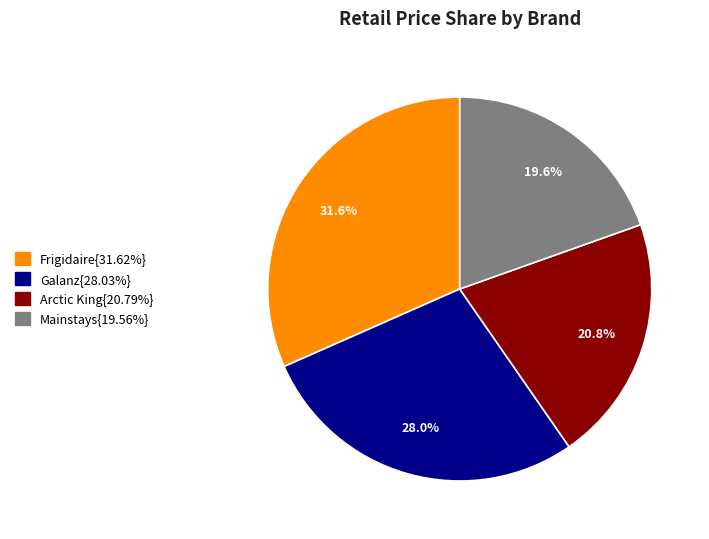

Is there a majority slice in this chart?

No